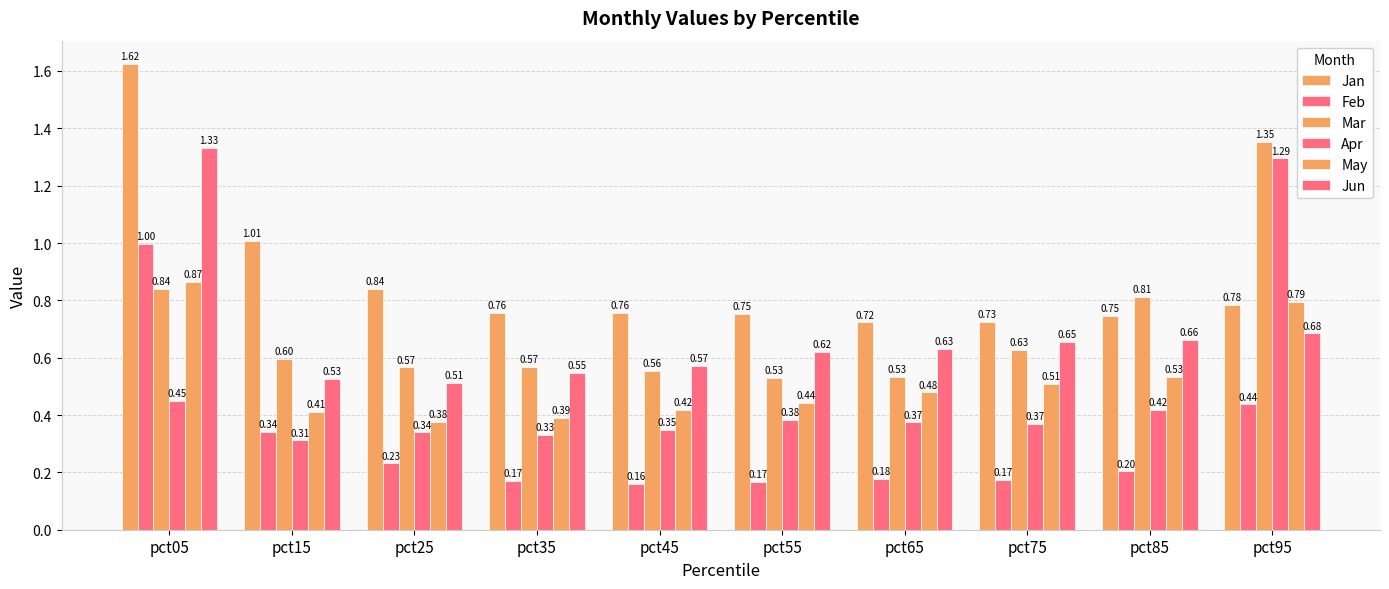

The value of Mar at pct85 is 0.3. True or false?

False